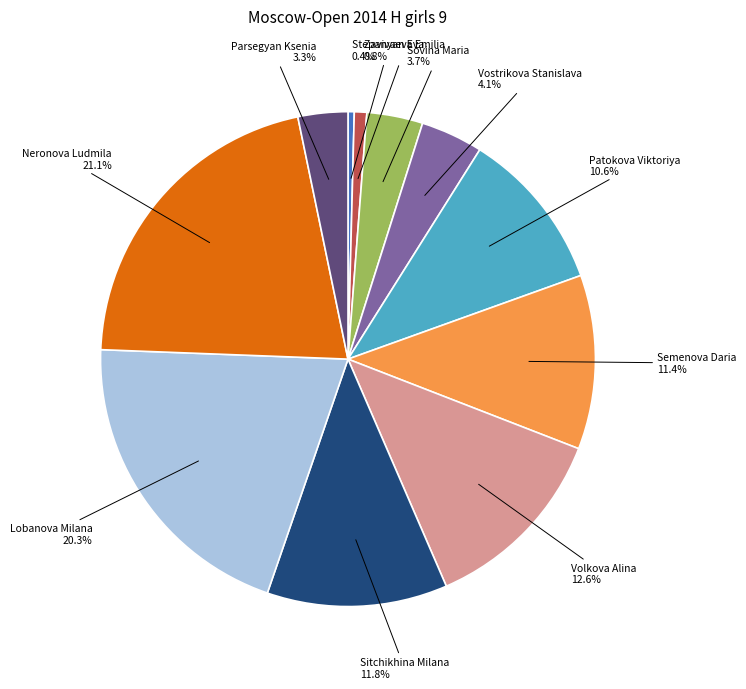

Between Zavivaeva Emilia and Neronova Ludmila, which is larger?

Neronova Ludmila